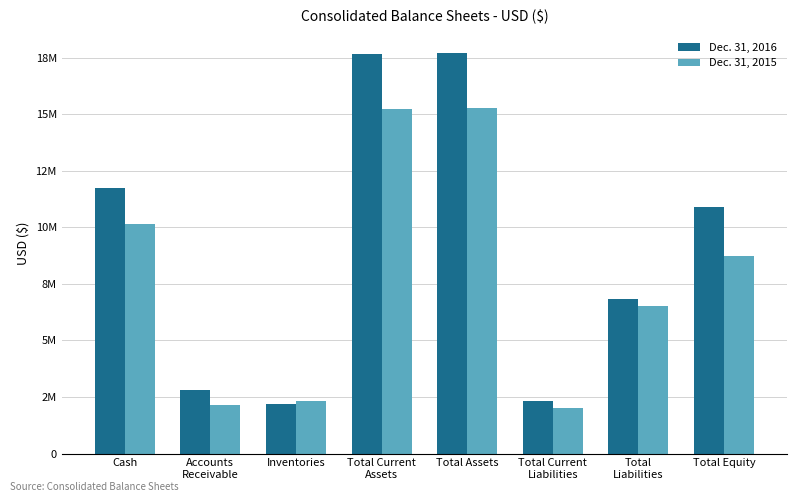

Rank the series by their average value, from lowest to highest.

Dec. 31, 2015, Dec. 31, 2016